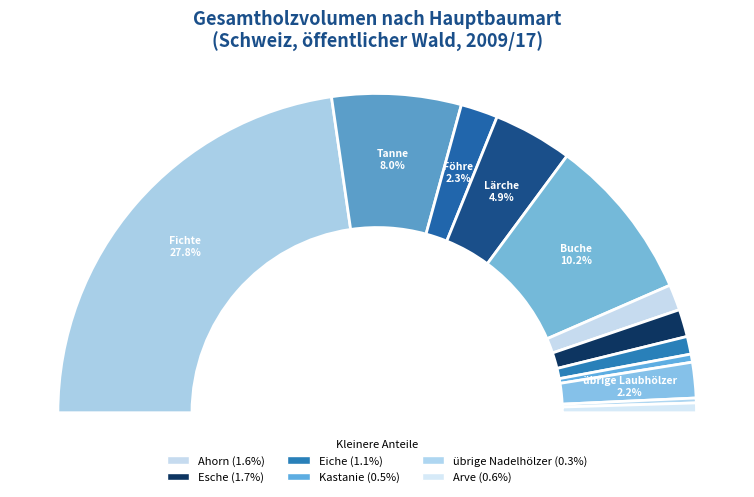

Between Arve and Fichte, which is larger?

Fichte